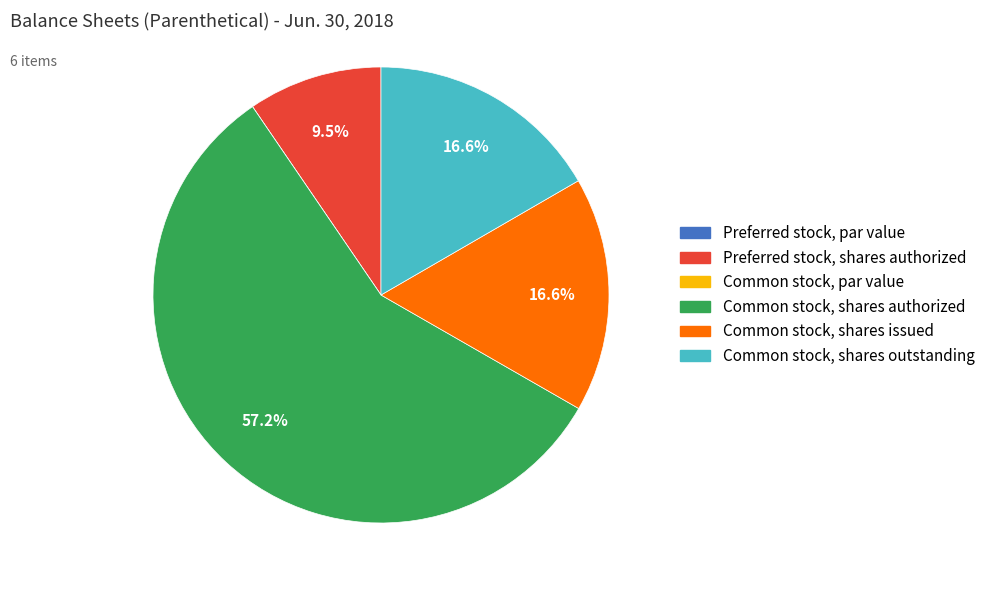

To the nearest percent, what is the difference between the Common stock, shares issued and Common stock, shares authorized slice percentages?

41%